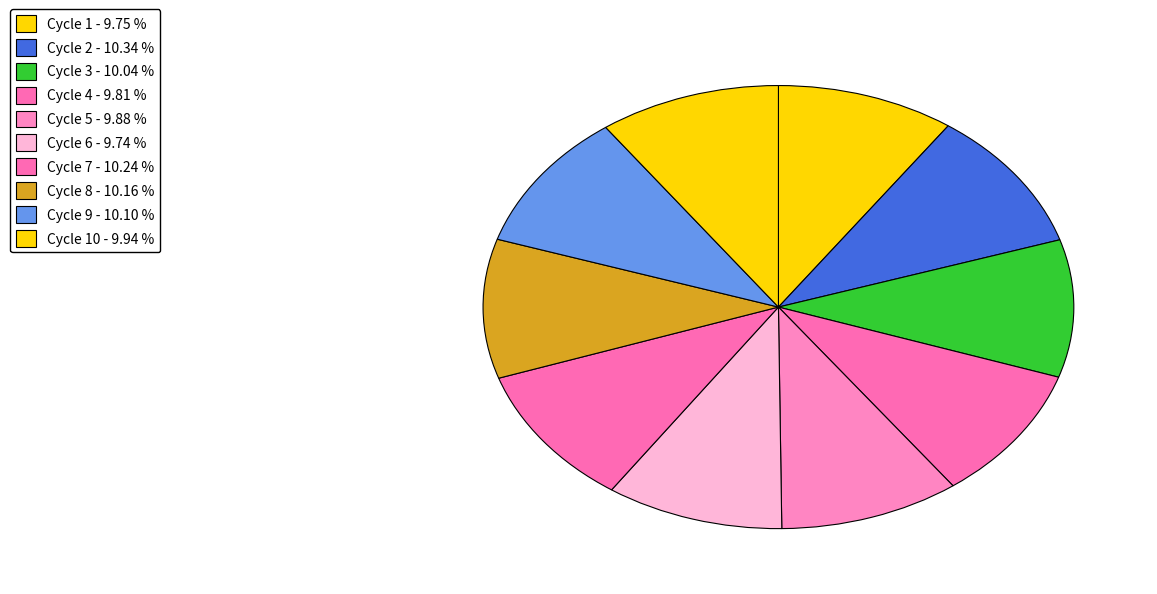

How many slices are in this pie chart?

10